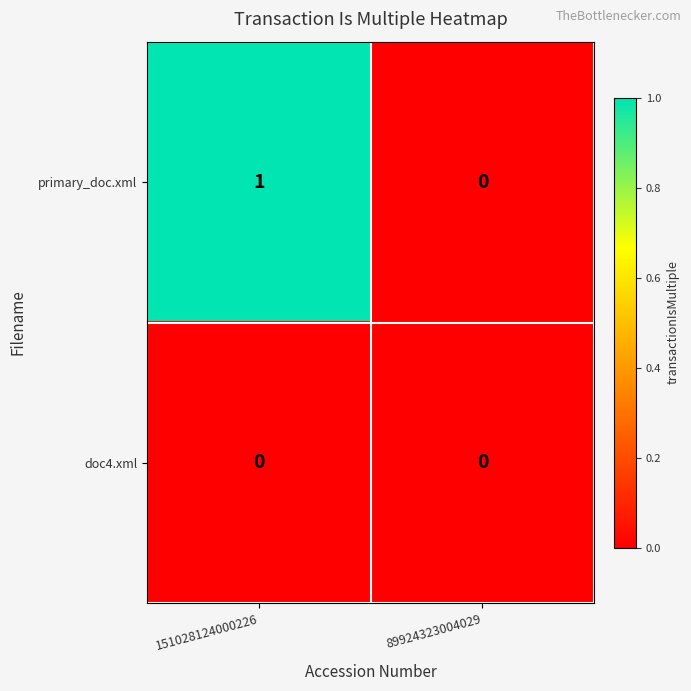

Rank the series by their average value, from lowest to highest.

doc4.xml, primary_doc.xml